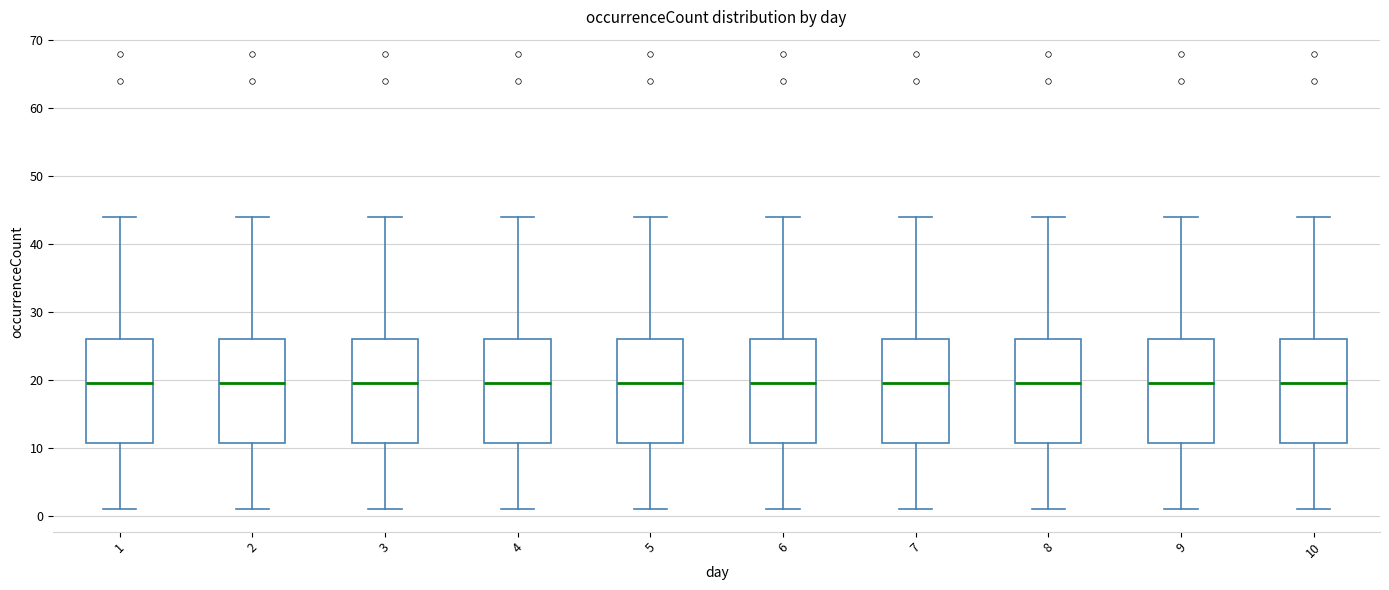

Where is the upper edge of the box at x = 10 on the y-axis? The values are not printed on the chart, so give them approximately, as read against the axis.

26